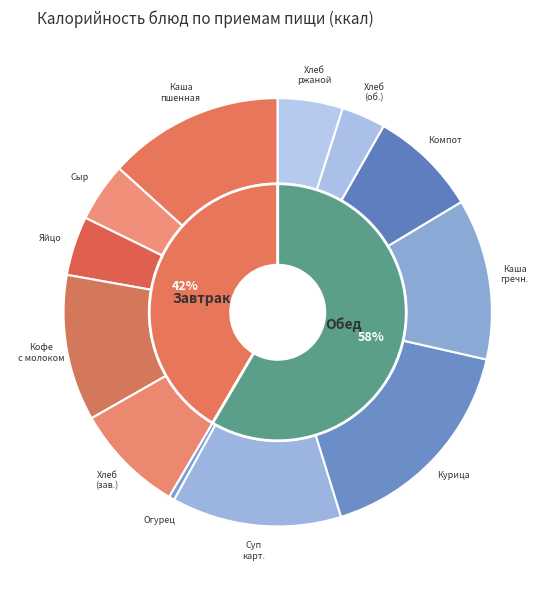

Combined, do Каша молочная с крупой пшенной and Курица тушенная account for over 50%?

No